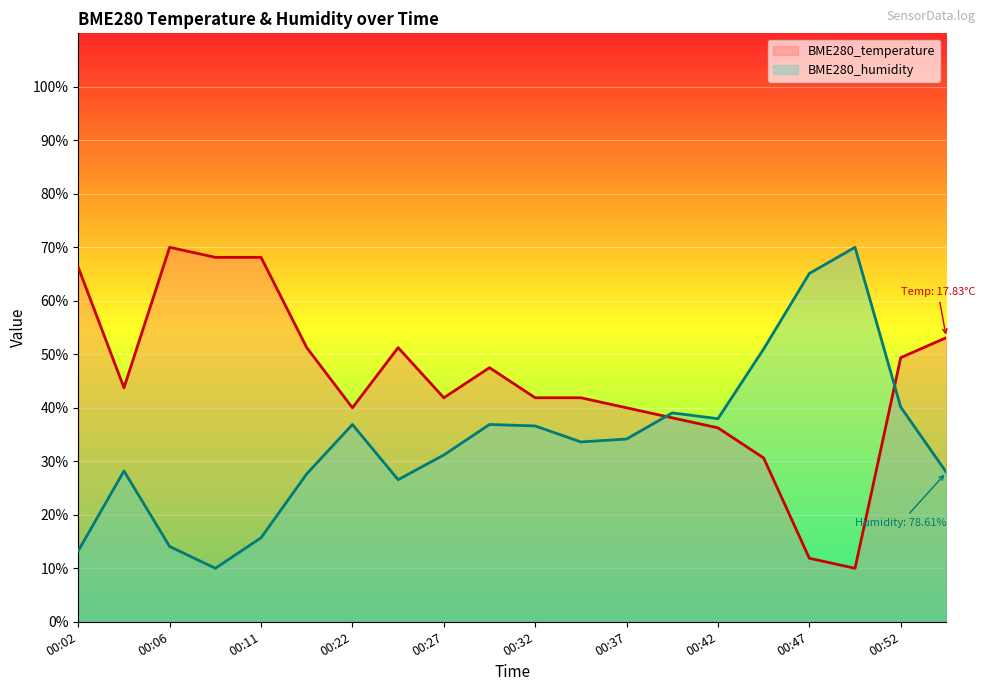

Rank the series by their maximum value, from lowest to highest.

BME280_temperature, BME280_humidity